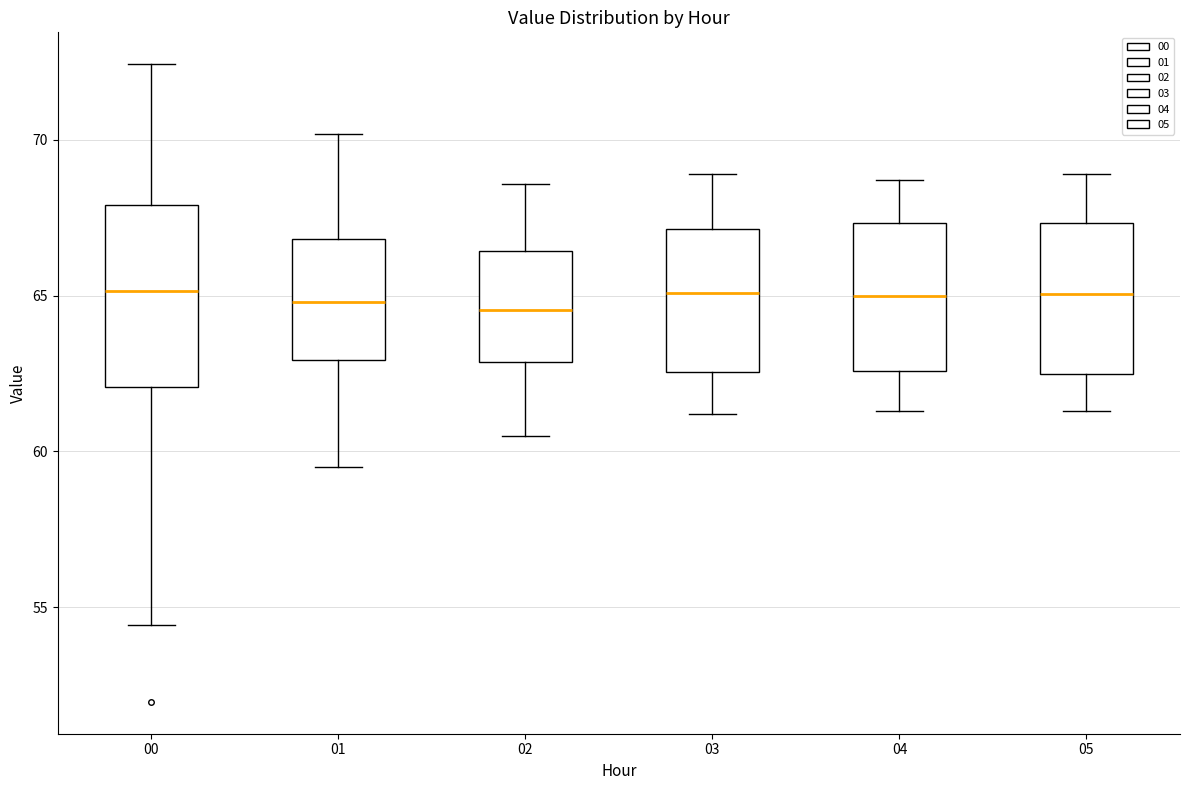

Which box is the tallest, from its lower edge to its upper edge?

00